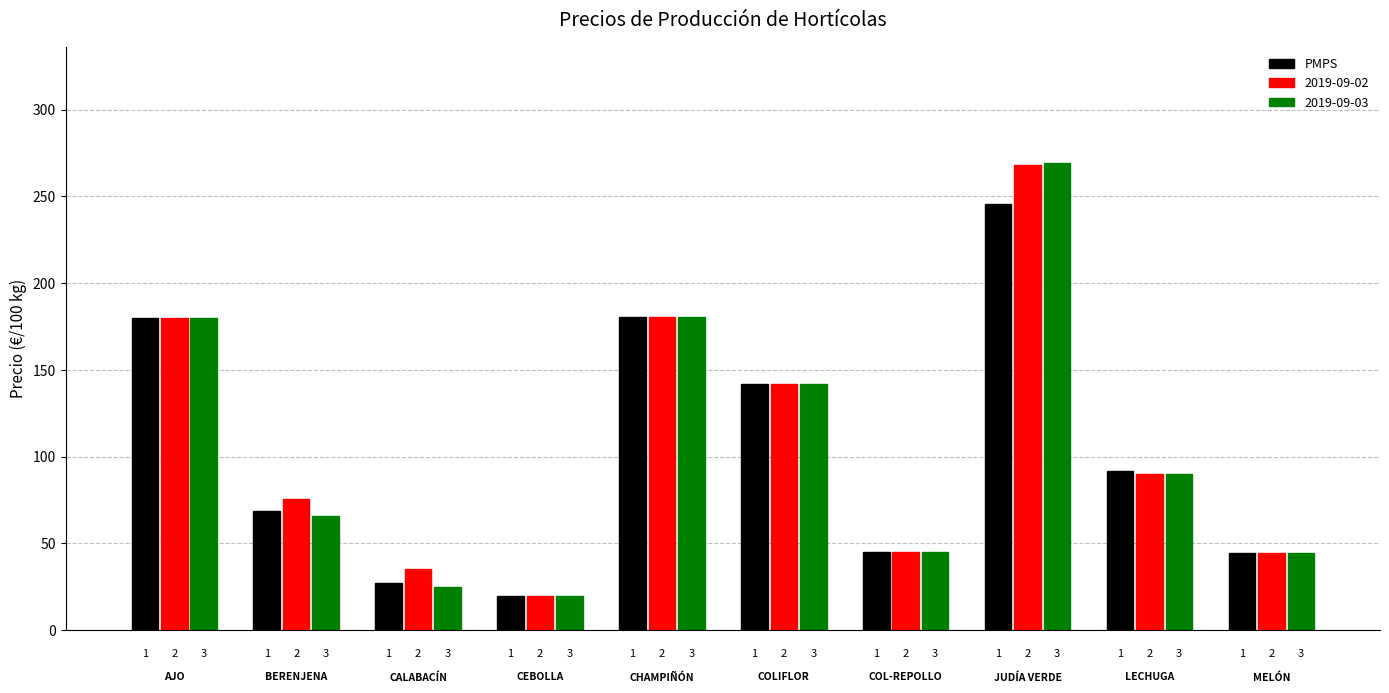

Which series has the largest total across all categories?

2019-09-02